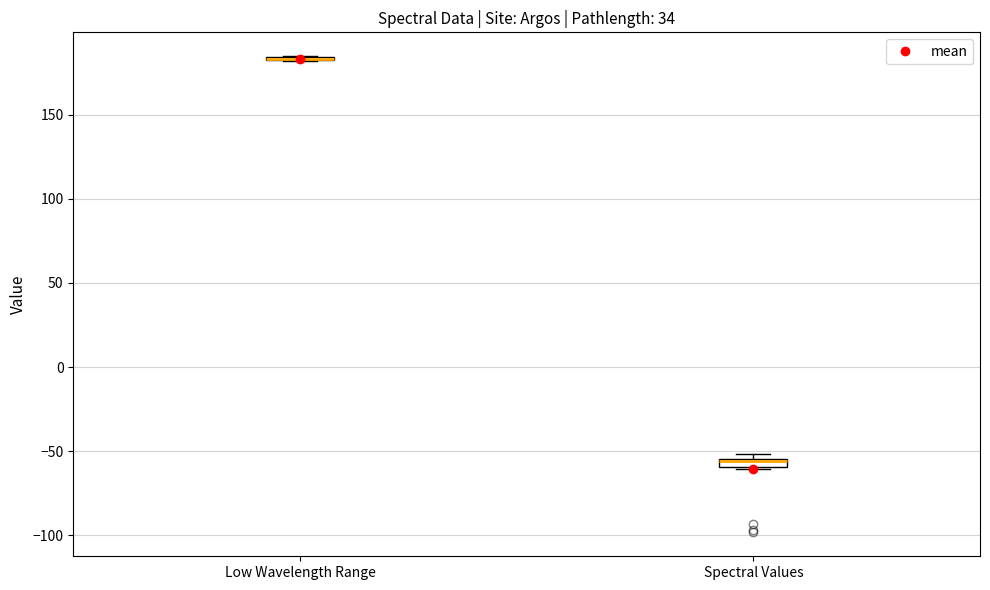

Where is the lower edge of the box for Spectral Values on the y-axis? The values are not printed on the chart, so give them approximately, as read against the axis.

-60